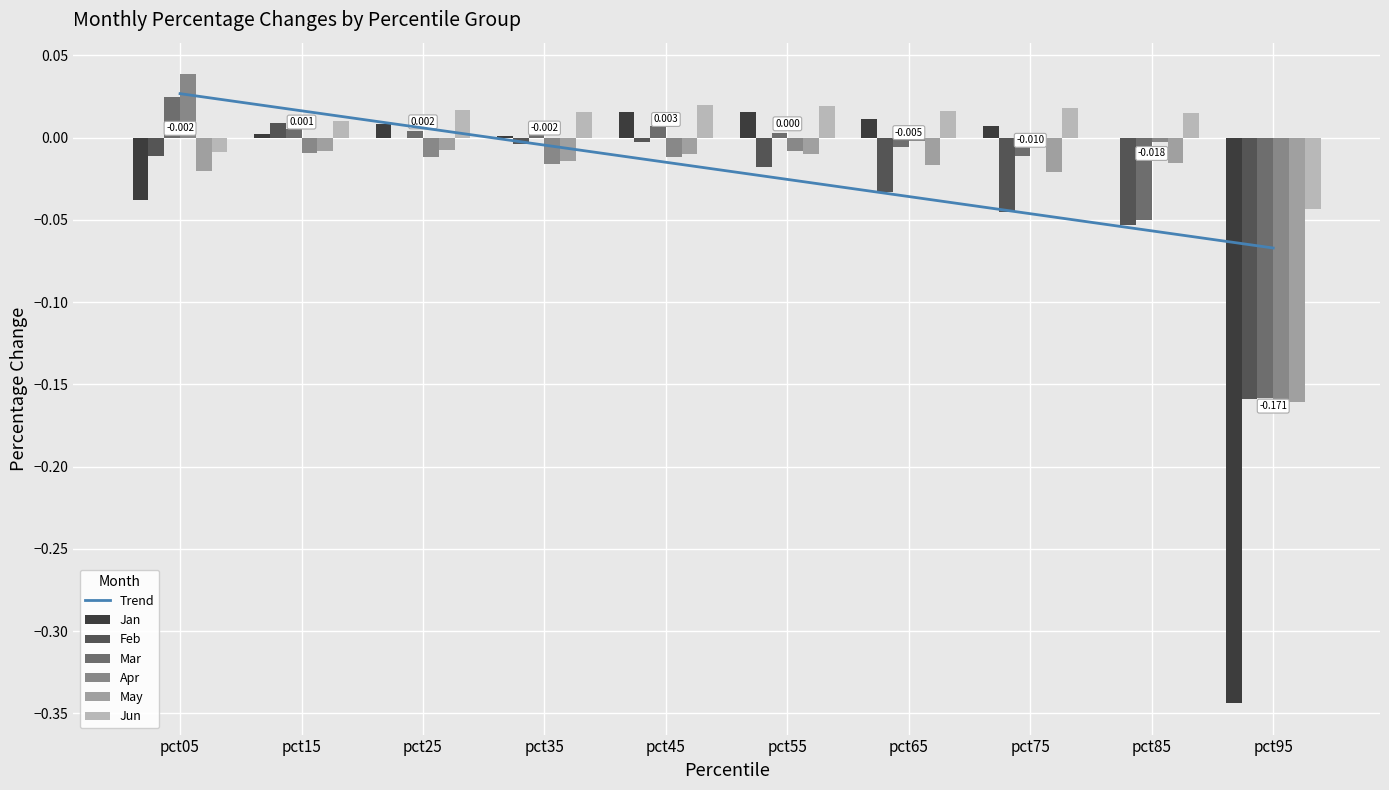

At pct05, list the series in order from largest to smallest.

Apr, Mar, Jun, Feb, May, Jan